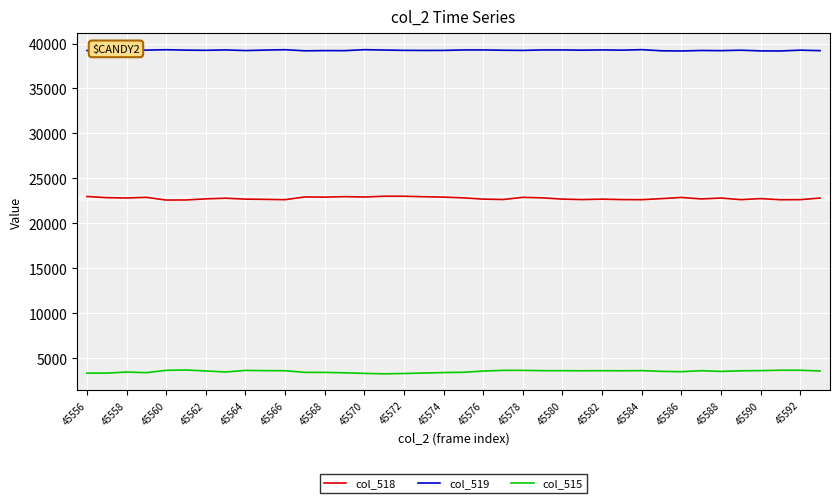

How many lines are shown in the chart?

3